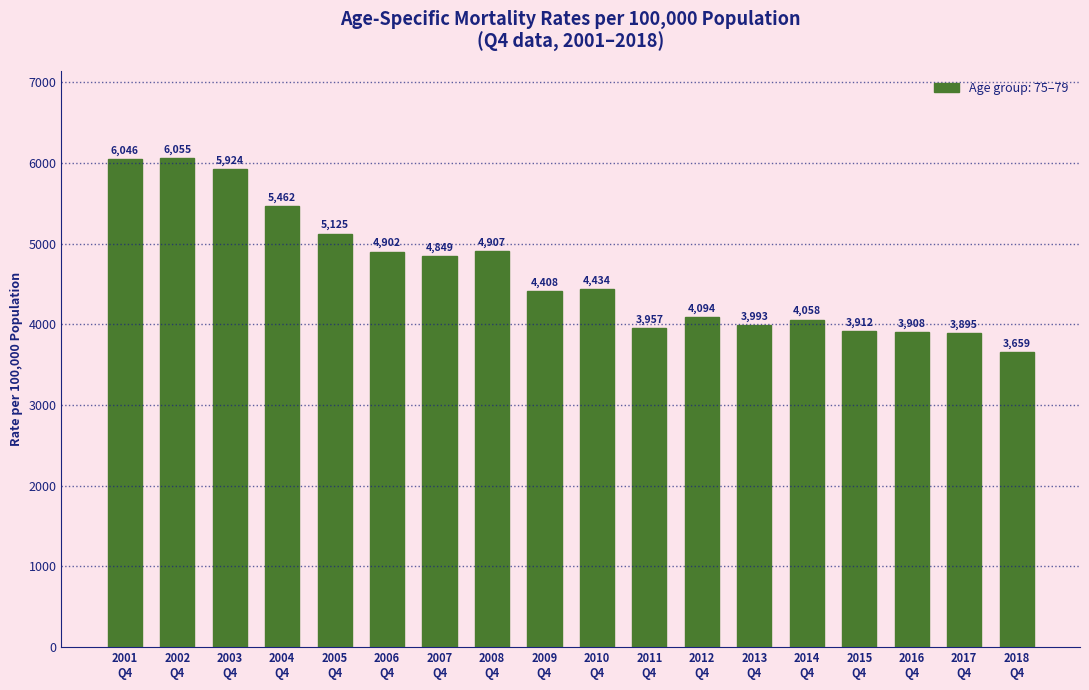

What is the average value?

4643.8